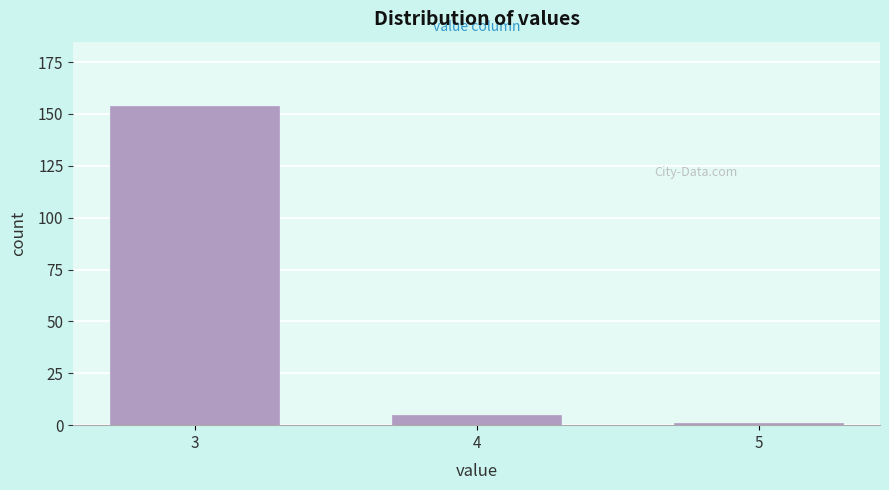

Reading left to right, what are all the values shown in this chart?

154	5	1